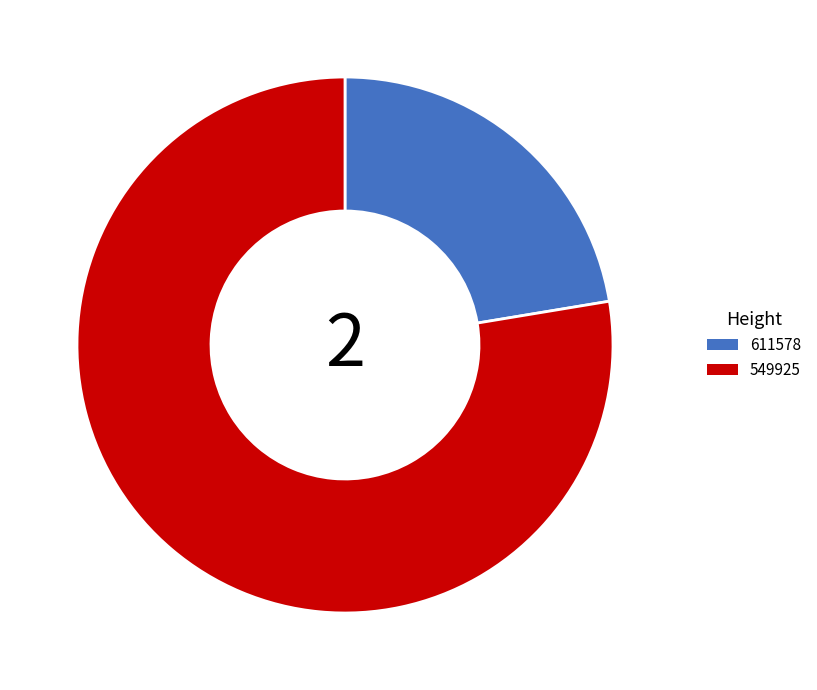

Which category has the biggest portion of the pie?

549925